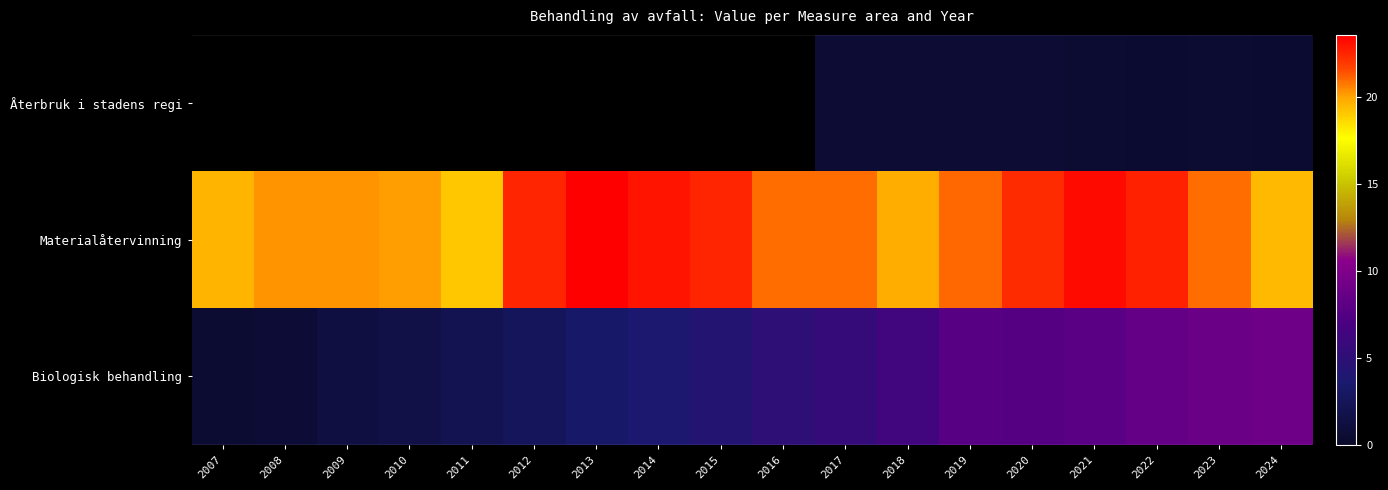

Which series has the largest total across all categories?

Materialåtervinning